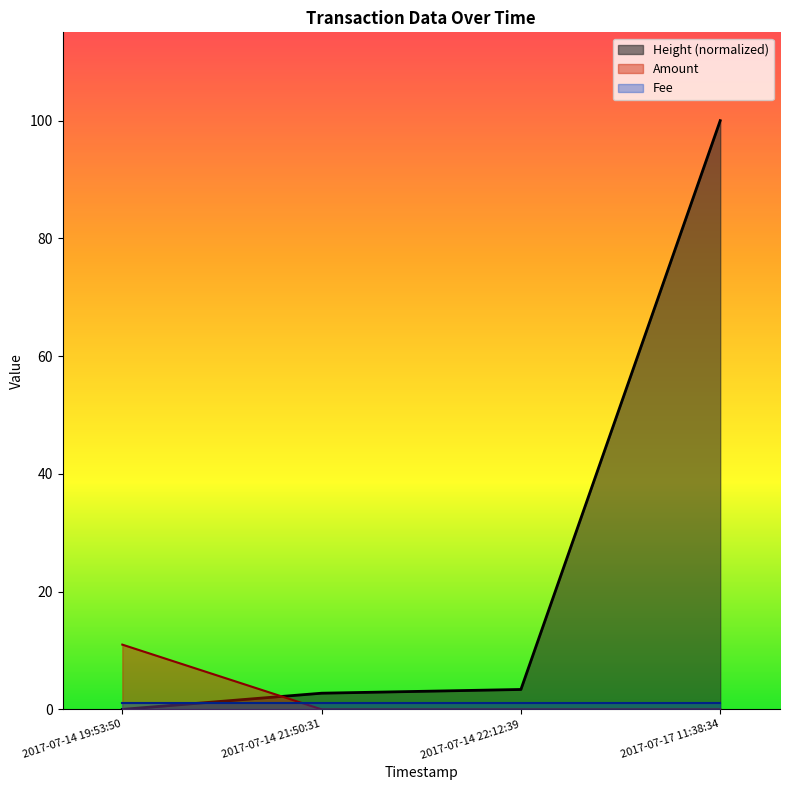

True or false: Height has a value of 100.0 at 2017-07-17 11:38:34.

True